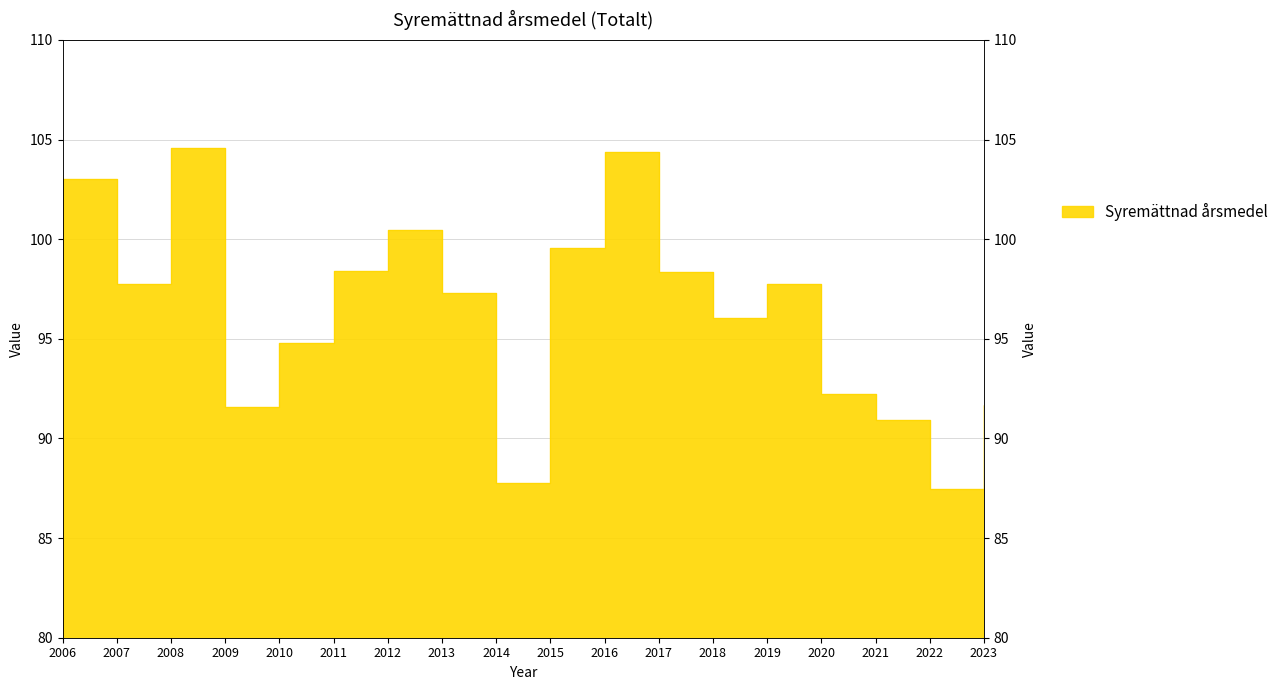

List the labels in order of value, largest first.

2008, 2016, 2006, 2012, 2015, 2011, 2017, 2007, 2019, 2013, 2018, 2010, 2020, 2023, 2009, 2021, 2014, 2022